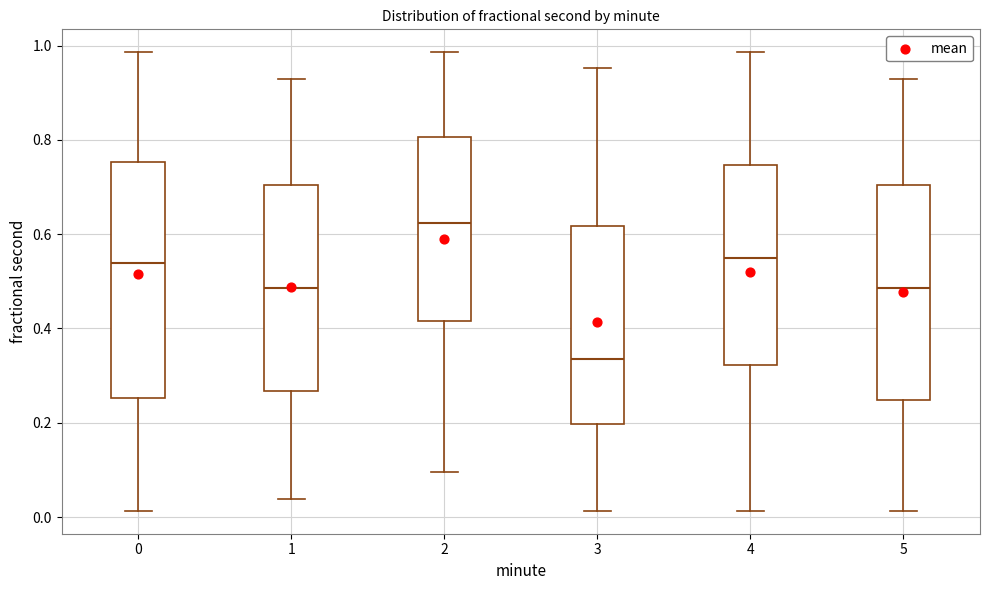

Which box is the tallest, from its lower edge to its upper edge?

0